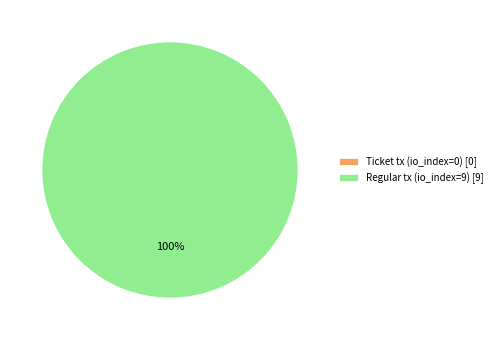

To the nearest percent, what portion does Regular tx (io_index=9) represent?

100%